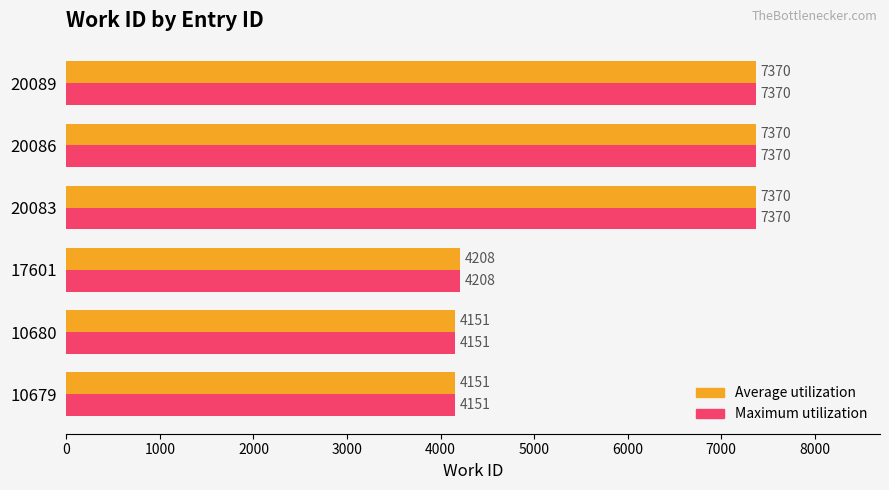

Is the value of Average utilization at 10679 greater than the value of Maximum utilization at 20083?

No